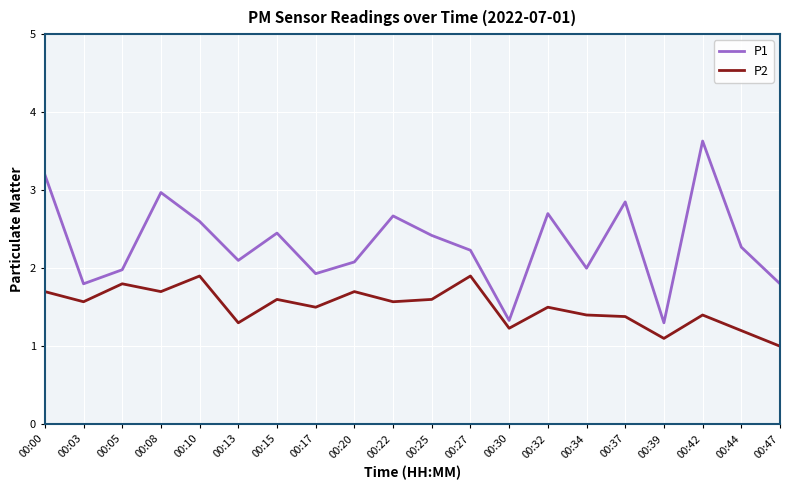

Which series has the largest total across all categories?

P1